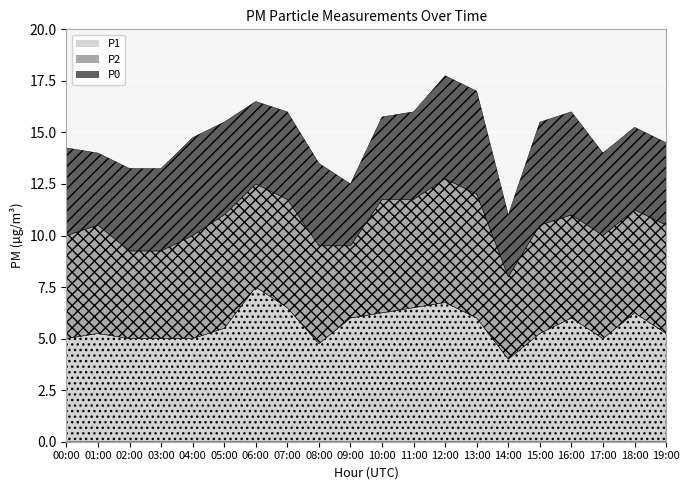

Which series changed the most between 03:00 and 11:00?

P1